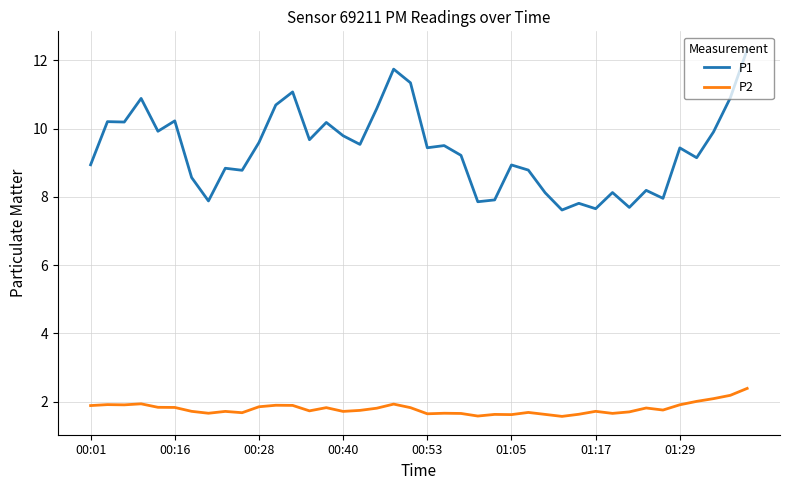

Which series has the widest spread of values?

P1